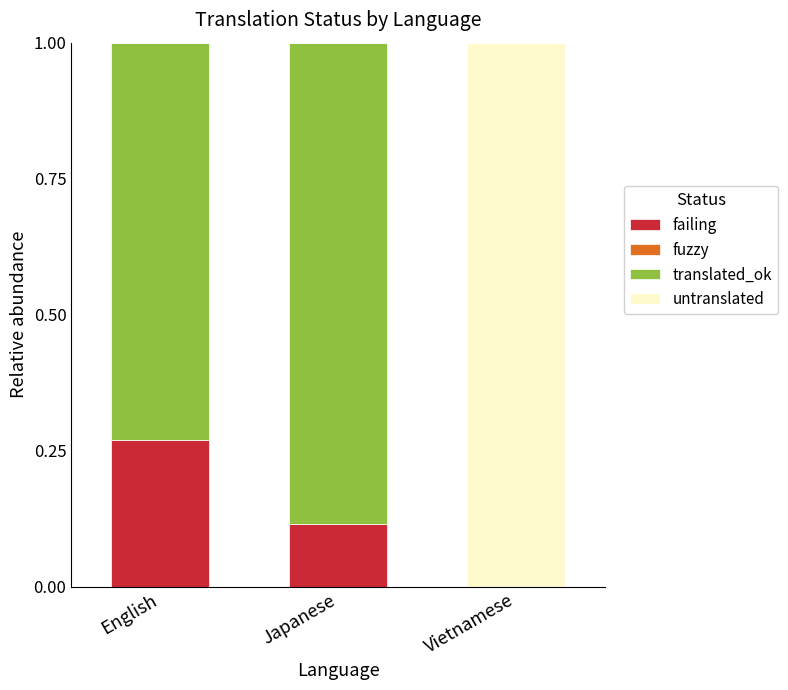

What is the sum of all failing values?

0.4